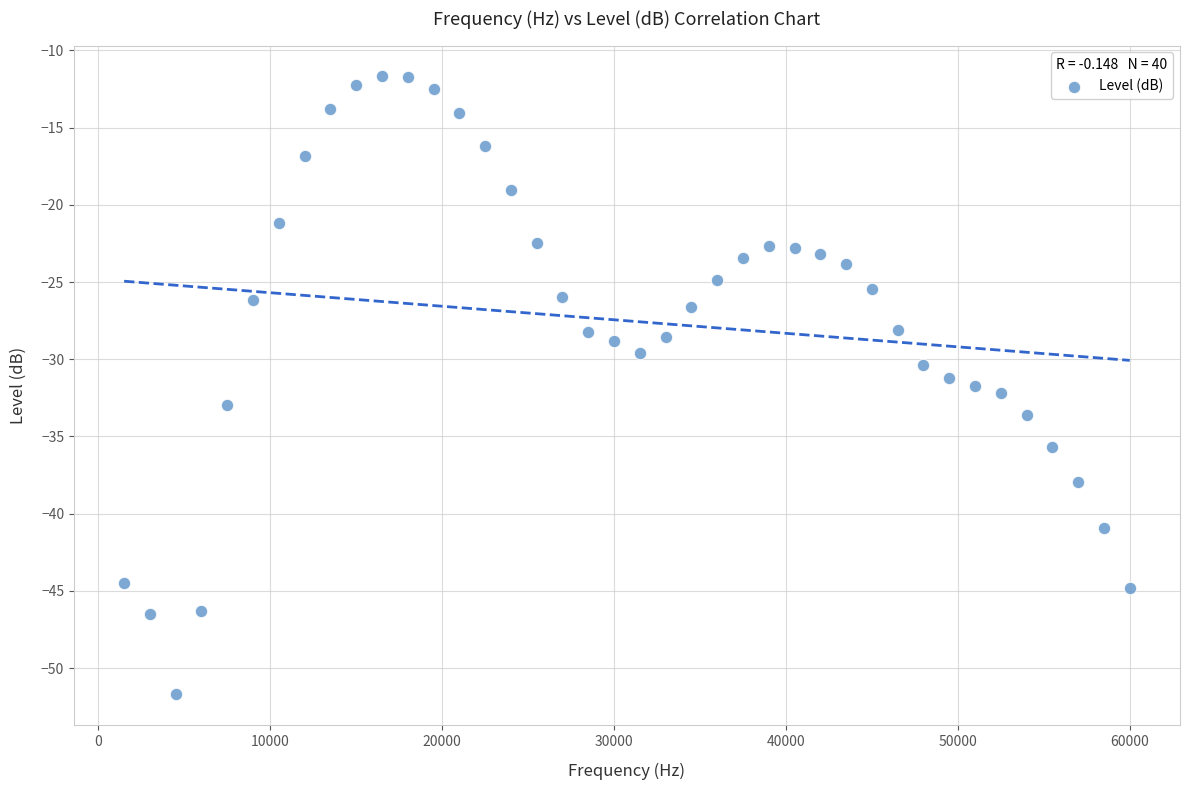

What is the range of X values (max minus min)?

58500.0